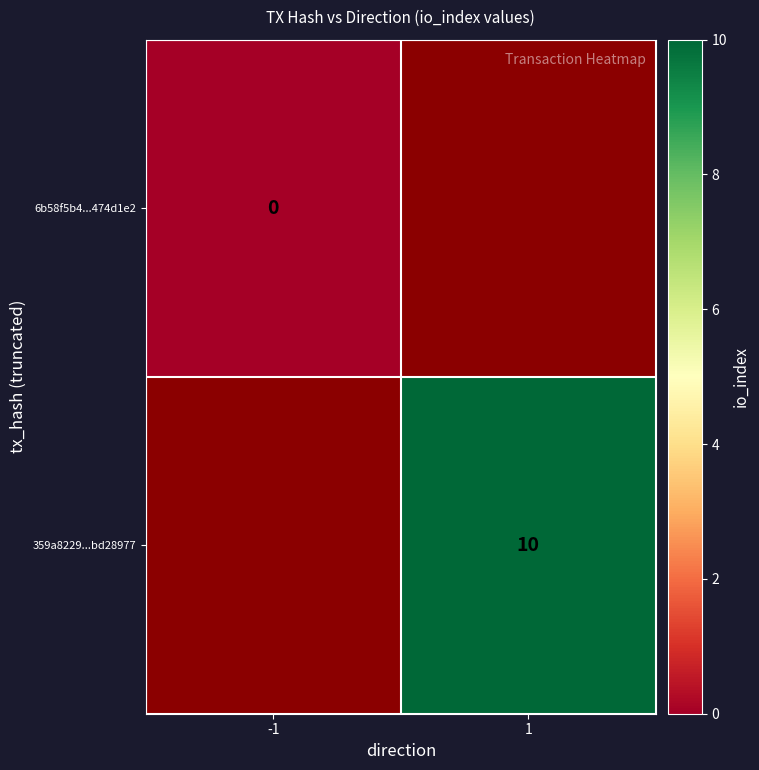

What is the approximate value of 359a8229...bd28977 at 1?

10.0